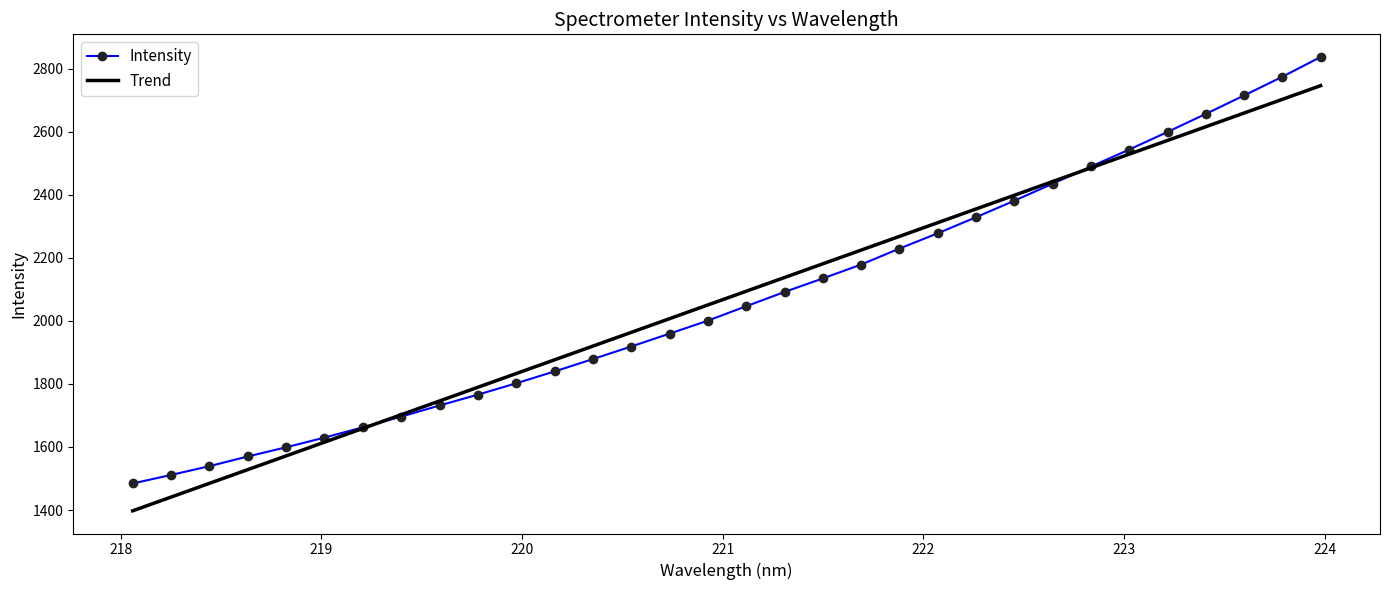

Which series has the widest spread of values?

Intensity